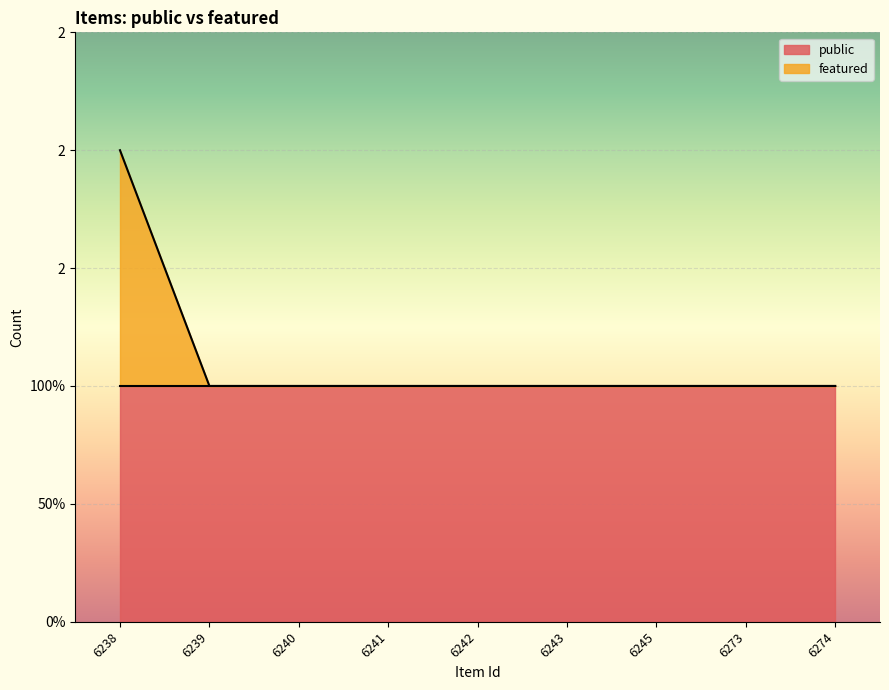

Reading left to right, extract all data points from this chart.

2	1	1	1	1	1	1	1	1